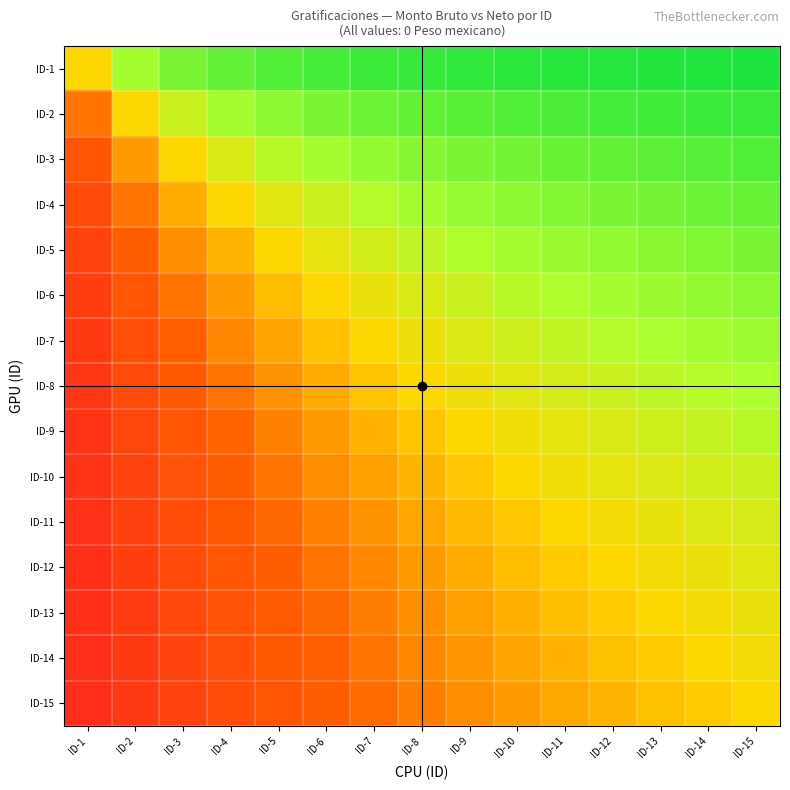

List the series in order of their peak value, lowest first.

ID-15, ID-14, ID-13, ID-12, ID-11, ID-10, ID-9, ID-8, ID-7, ID-6, ID-5, ID-4, ID-3, ID-2, ID-1